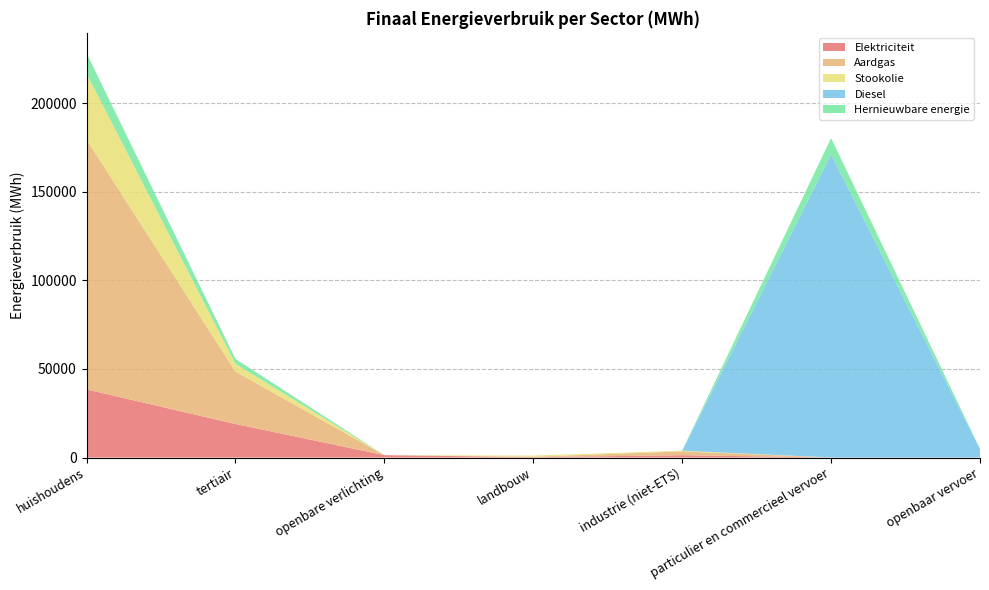

Reading left to right, extract all data points from this chart.

Elektriciteit: 38445.5	18921.4	1341.5	202.8	1304.1	10.3	23.5
Aardgas: 140994.6	29610.2	0.0	225.4	2146.9	13.0	0.0
Stookolie: 37279.8	4321.7	0.0	676.8	379.4	0.0	0.0
Diesel: 0.0	0.0	0.0	0.0	0.0	171077.5	4695.6
Hernieuwbare energie: 11519.3	2813.0	0.0	0.0	46.8	9168.9	207.5